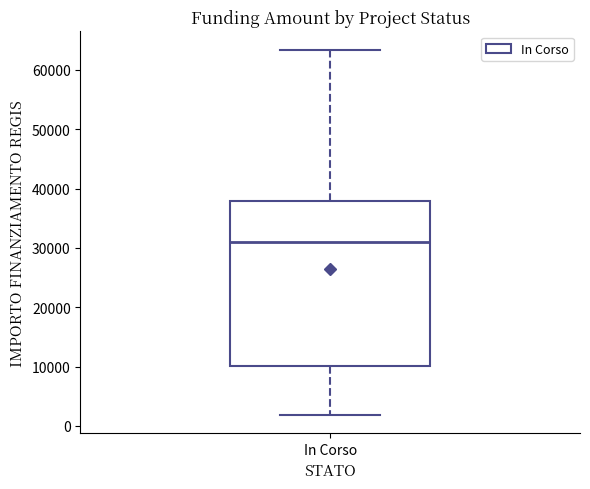

Read this box plot against the y-axis: the position of the median line, the range covered by the box, and the ends of both whiskers. The values are not printed on the chart, so give them approximately, as read against the axis.

median 31000, box 10000 to 38000, whiskers 2000 to 63000